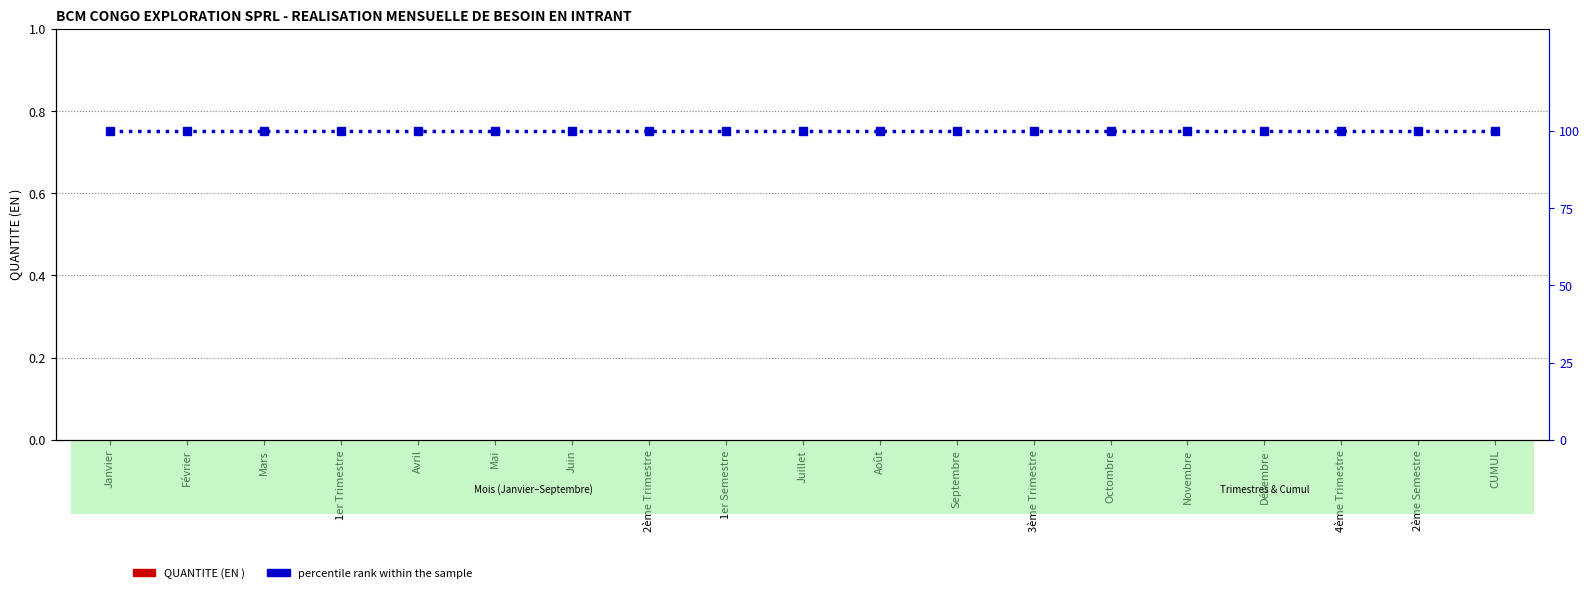

The value of percentile rank within the sample at Juillet is 100. True or false?

True